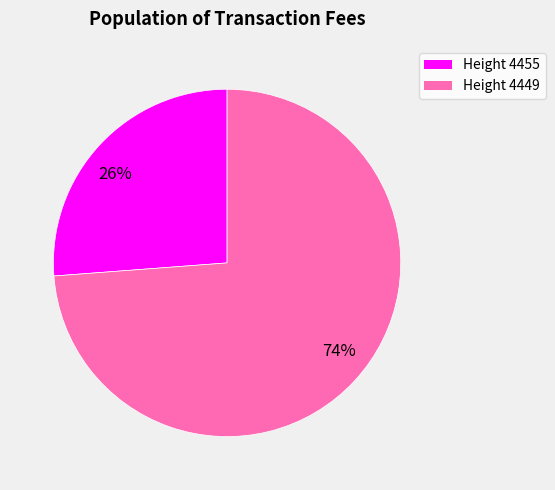

Is there a majority slice in this chart?

Yes